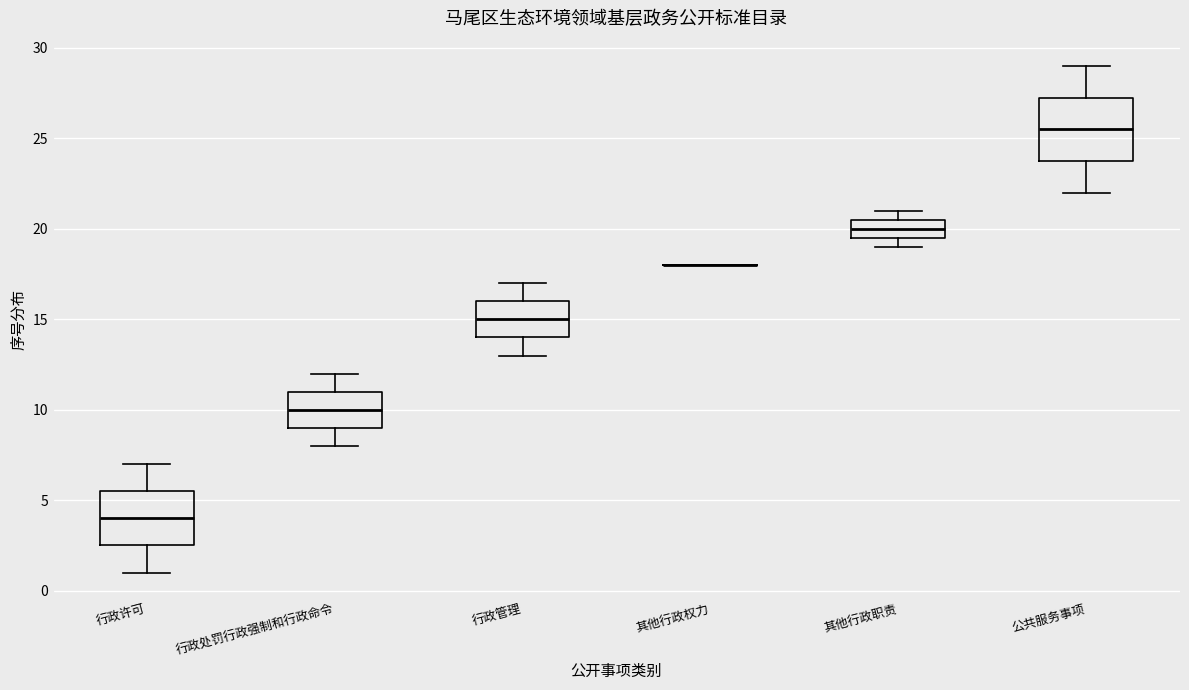

Reading left to right, transcribe this box plot: for each box, give where its median line is, the range the box spans, and where its two whiskers end, as read against the y-axis. The values are not printed on the chart, so give them approximately, as read against the axis.

行政许可: median 4.0, box 2.5 to 5.5, whiskers 1.0 to 7.0
行政处罚行政强制和行政命令: median 10.0, box 9.0 to 11.0, whiskers 8.0 to 12.0
行政管理: median 15.0, box 14.0 to 16.0, whiskers 13.0 to 17.0
其他行政权力: box collapsed to a line at 18.0, whiskers 18.0 to 18.0
其他行政职责: median 20.0, box 19.5 to 20.5, whiskers 19.0 to 21.0
公共服务事项: median 25.5, box 24.0 to 27.5, whiskers 22.0 to 29.0